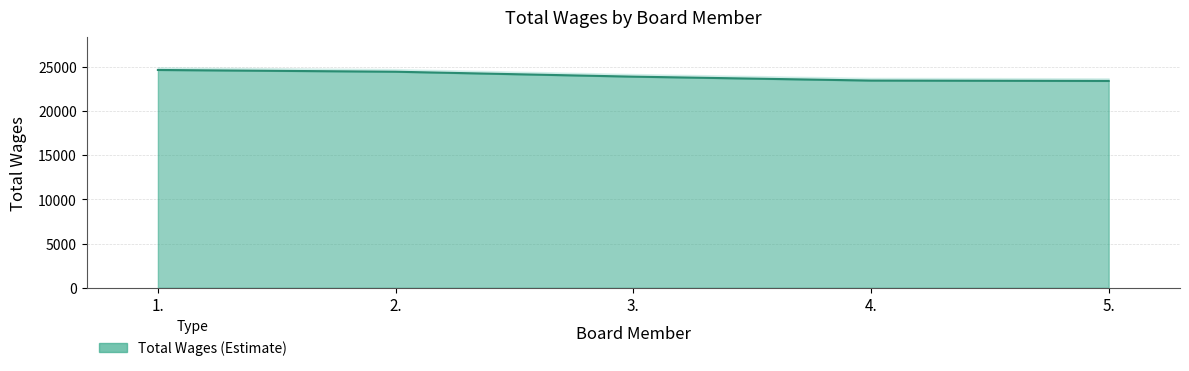

Which has a higher value, 3. or 4.?

3.